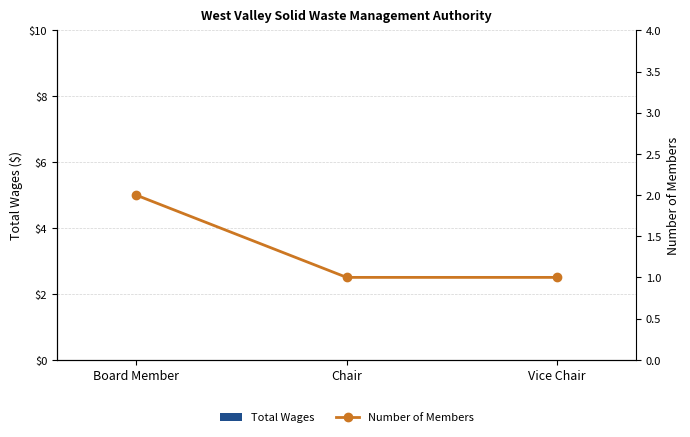

What is the value of the Number of Members bar at the 1st from the left?

2